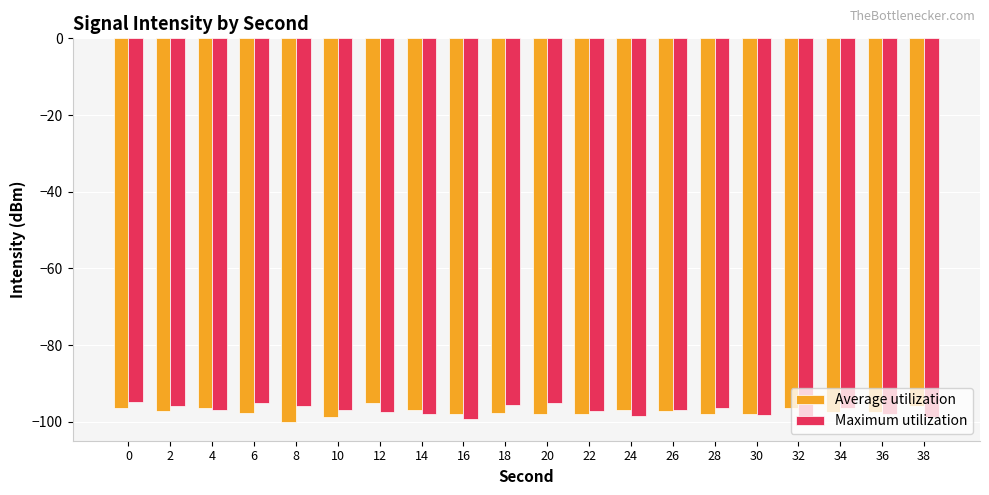

Are the bars horizontal?

No